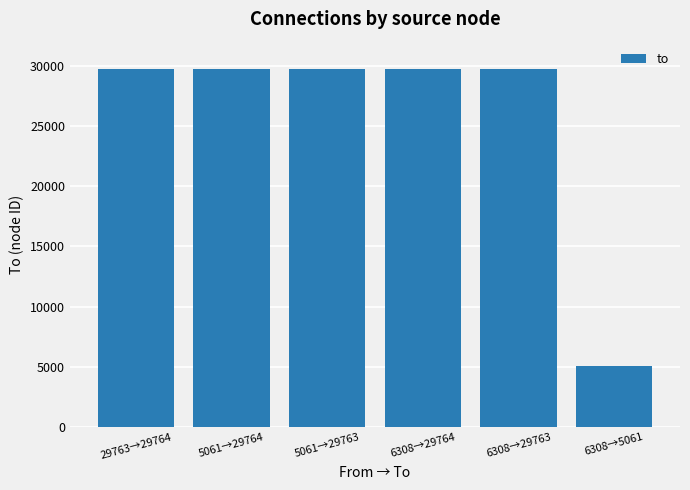

How many bars are there in total?

6